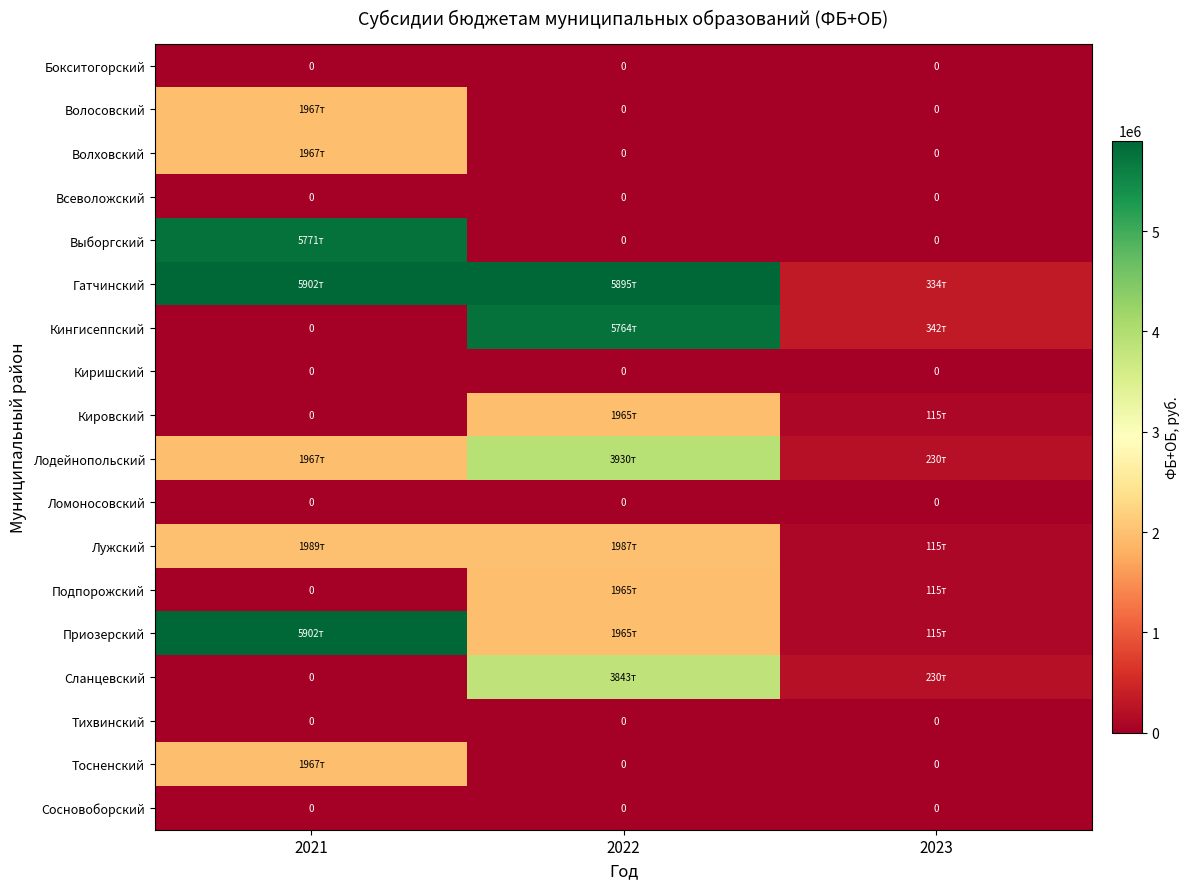

The value of Киришский at 2021 is 0. True or false?

True